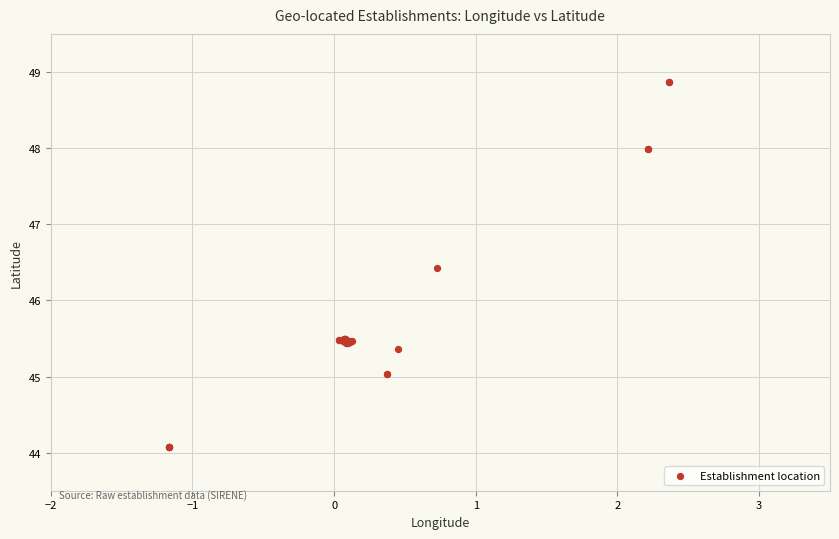

What Y value in the scatter plot is closest to 46?

46.4